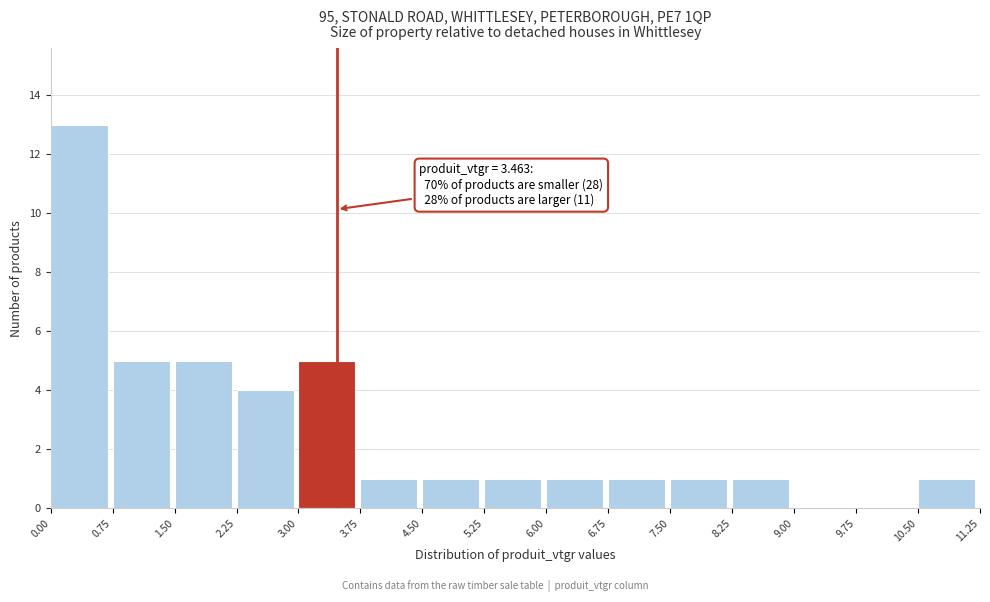

Which range on the x-axis has the tallest bar?

0.00 to 0.75